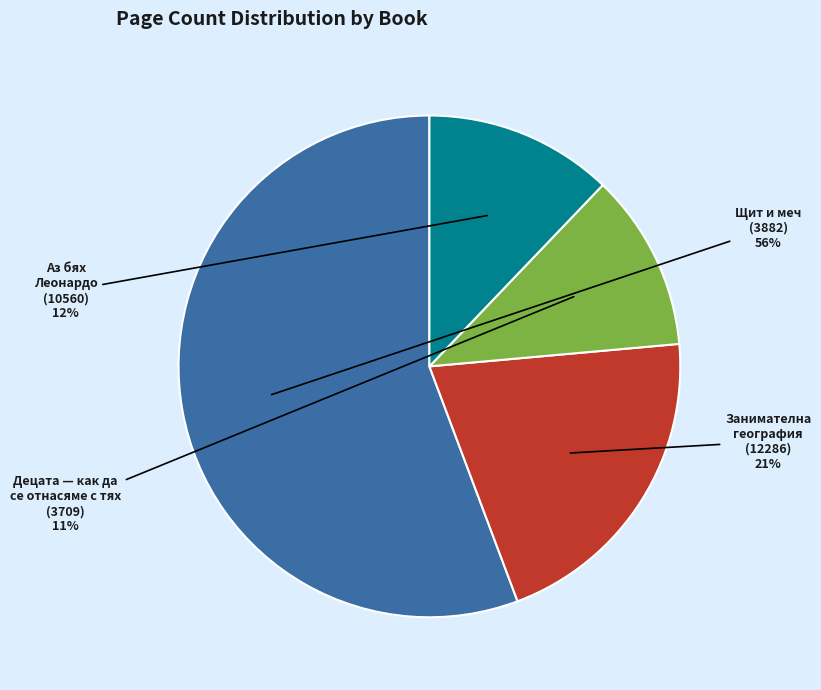

Which has a higher value, Щит и меч (3882) or Занимателна география (12286)?

Щит и меч (3882)